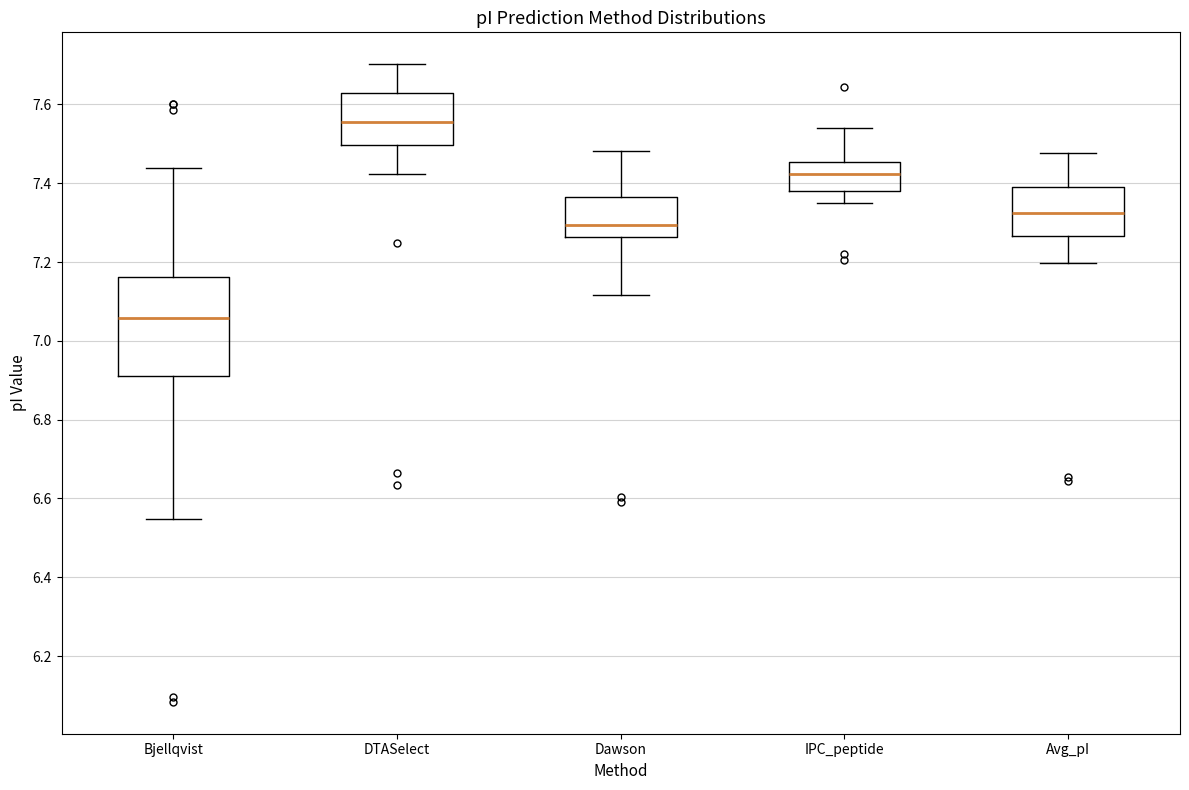

Reading left to right, read every box against the y-axis: the position of its median line, the range the box covers, and the ends of its whiskers. The values are not printed on the chart, so give them approximately, as read against the axis.

Bjellqvist: median 7.06, box 6.92 to 7.16, whiskers 6.54 to 7.44
DTASelect: median 7.56, box 7.50 to 7.62, whiskers 7.42 to 7.70
Dawson: median 7.30, box 7.26 to 7.36, whiskers 7.12 to 7.48
IPC_peptide: median 7.42, box 7.38 to 7.46, whiskers 7.36 to 7.54
Avg_pI: median 7.32, box 7.26 to 7.40, whiskers 7.20 to 7.48